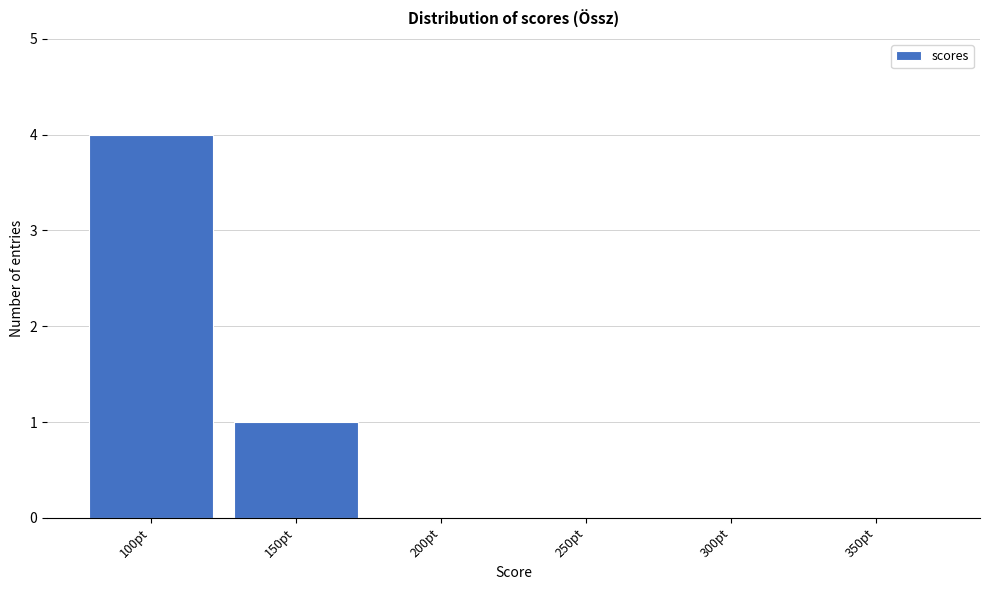

Reading left to right, transcribe all the data shown in this chart.

100pt=4	150pt=1	200pt=0	250pt=0	300pt=0	350pt=0